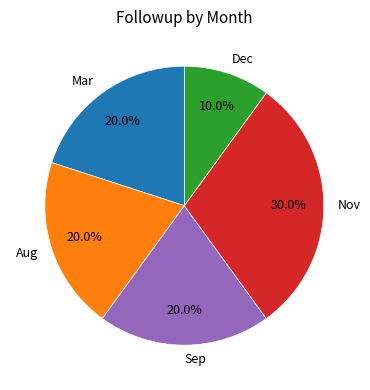

Is there any slice that represents more than half of the pie?

No